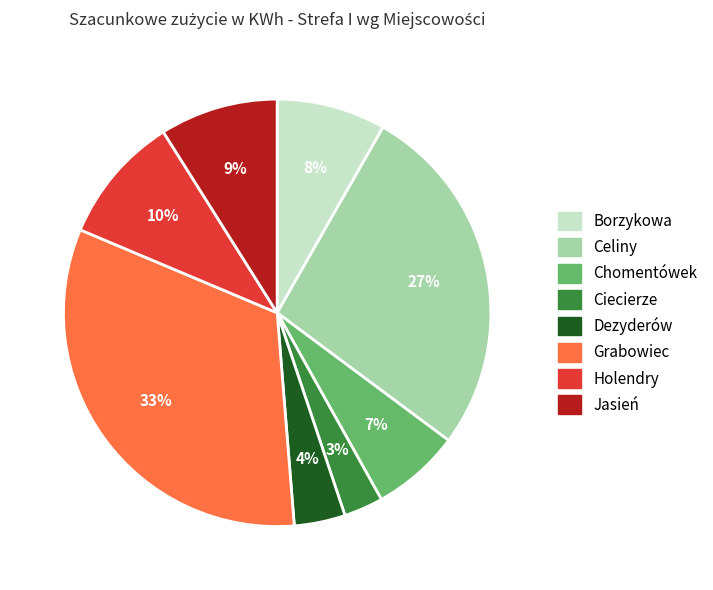

To the nearest percent, what percentage of the pie is Dezyderów?

4%